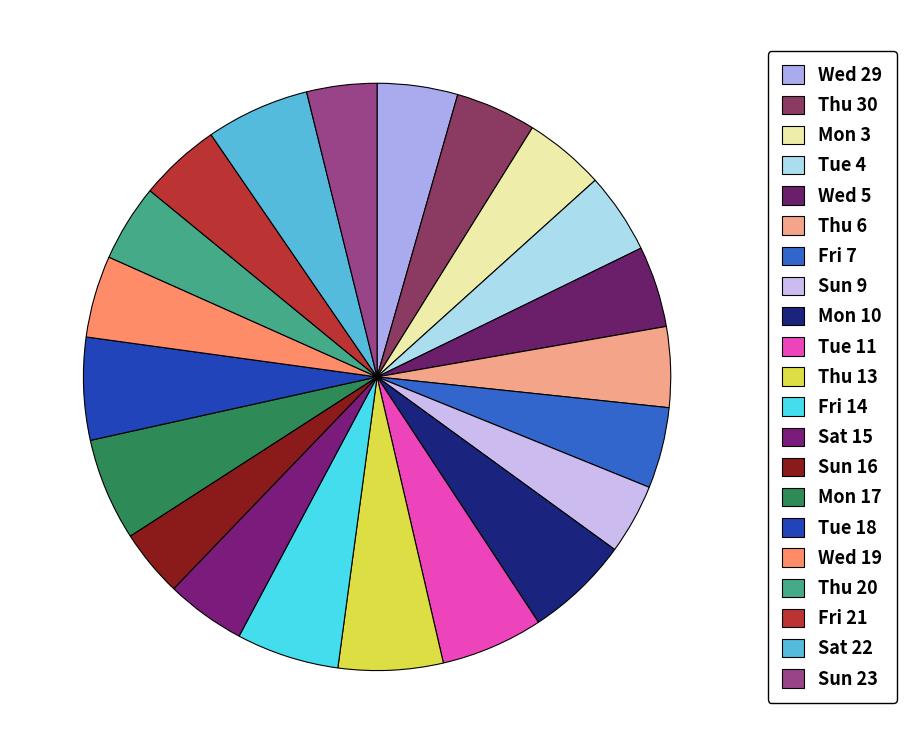

Which category has the smallest portion of the pie?

Sun 16